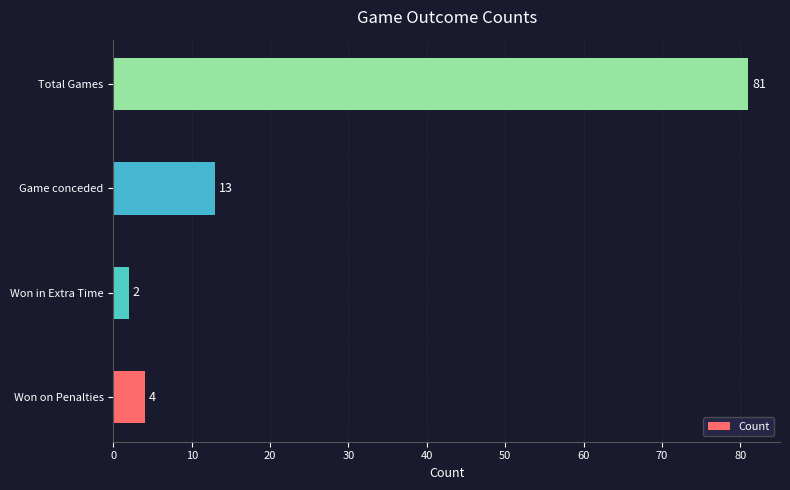

Rank the categories by value from lowest to highest.

Won in Extra Time, Won on Penalties, Game conceded, Total Games